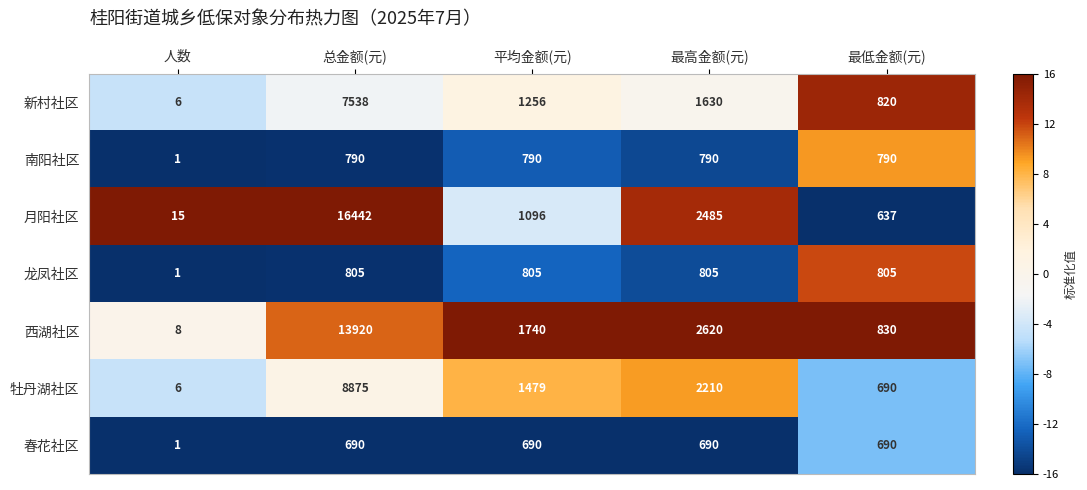

What is the sum of all 牡丹湖社区 values?

13260